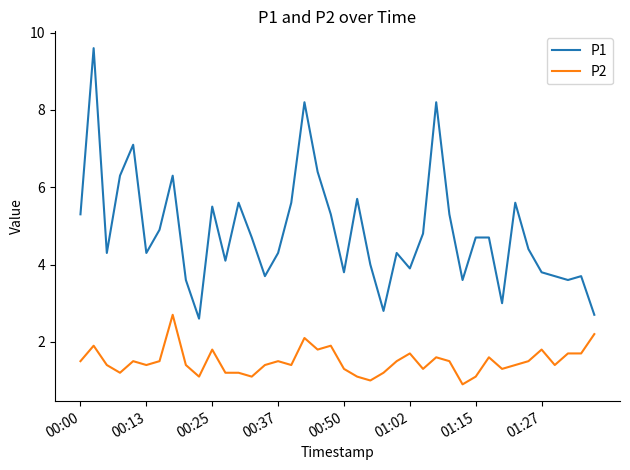

True or false: P1 and P2 cross at least once.

False